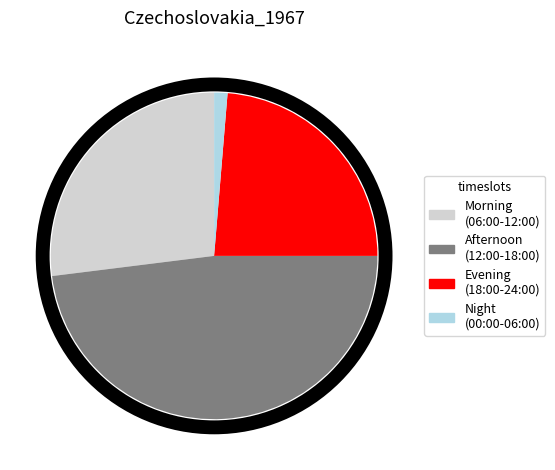

Is there any slice that represents more than half of the pie?

No